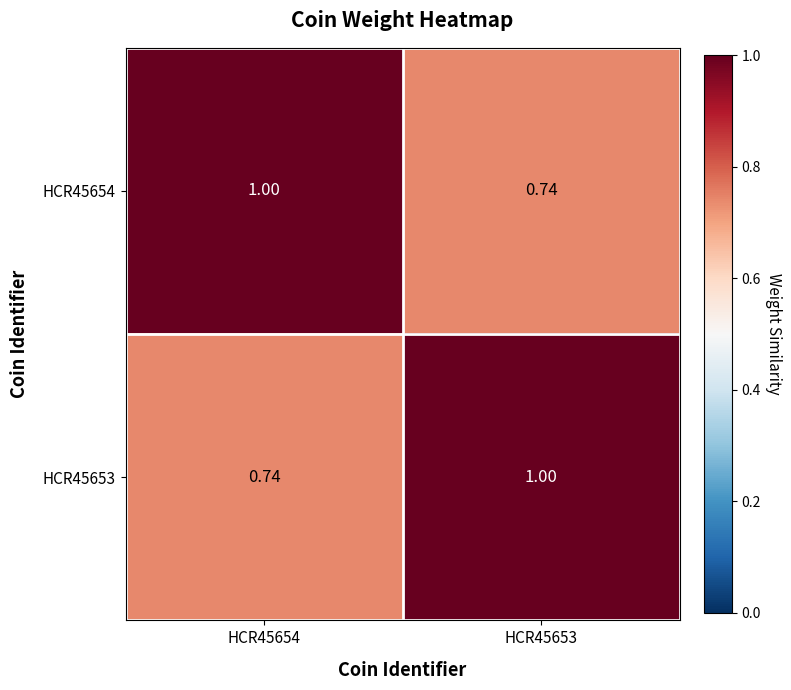

Is the value of HCR45654 at HCR45653 greater than the value of HCR45653 at HCR45653?

No